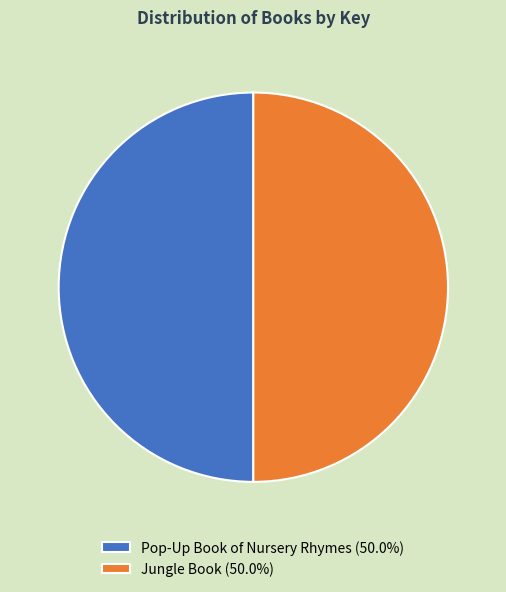

Is the sum of Jungle Book (50.0%) and Pop-Up Book of Nursery Rhymes (50.0%) greater than half?

Yes